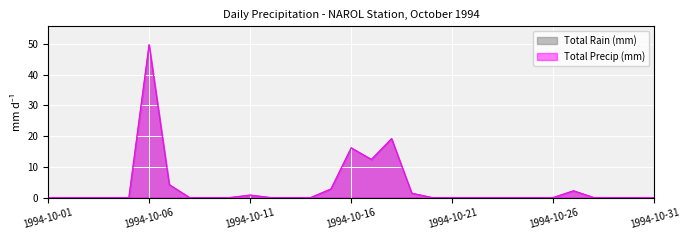

Reading left to right, list all the values displayed in this chart.

Total Rain (mm): 0.0	0.0	0.0	0.0	0.0	49.8	4.2	0.0	0.0	0.0	0.8	0.0	0.0	0.0	2.8	16.2	12.4	19.2	1.4	0.0	0.0	0.0	0.0	0.0	0.0	0.0	2.2	0.0	0.0	0.0	0.0
Total Precip (mm): 0.0	0.0	0.0	0.0	0.0	49.8	4.2	0.0	0.0	0.0	0.8	0.0	0.0	0.0	2.8	16.2	12.4	19.2	1.4	0.0	0.0	0.0	0.0	0.0	0.0	0.0	2.2	0.0	0.0	0.0	0.0